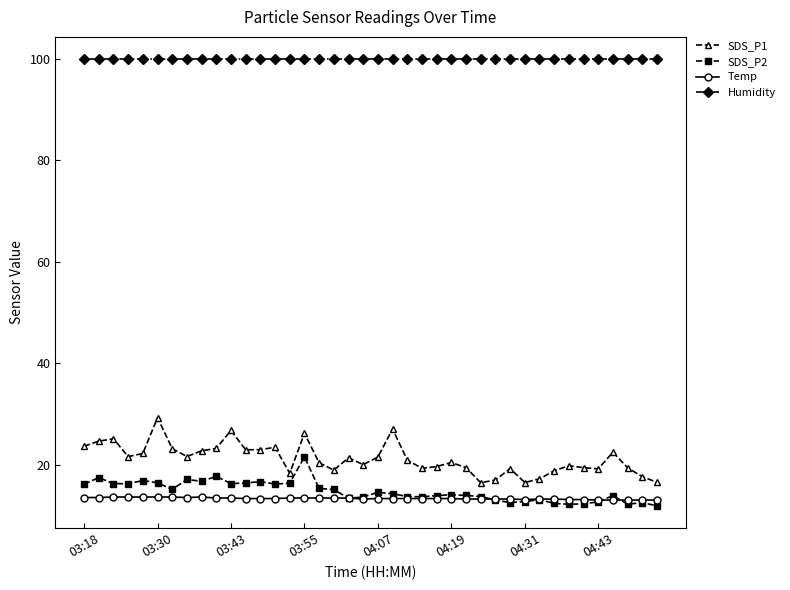

Which series has the widest spread of values?

SDS_P1